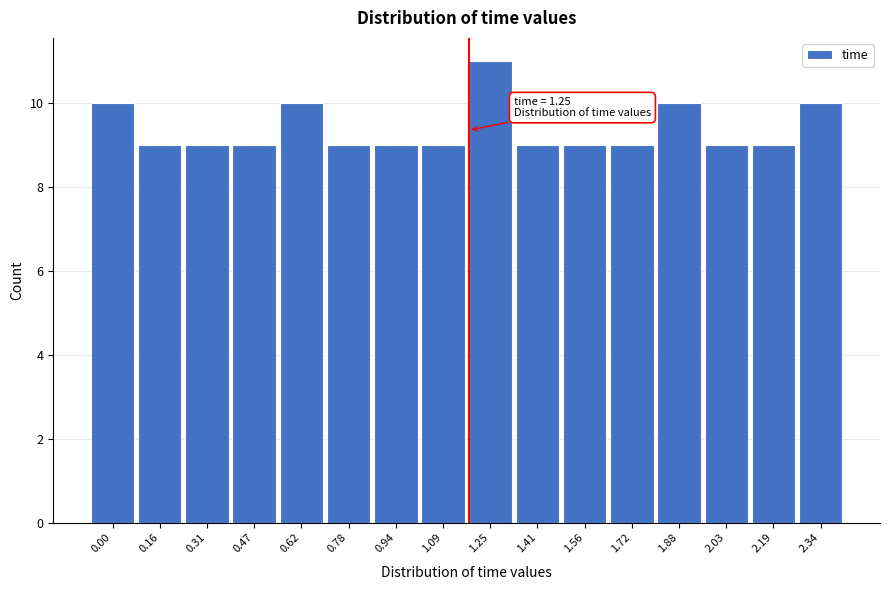

Reading left to right, what are all the values shown in this chart?

0.00=10	0.16=9	0.31=9	0.47=9	0.62=10	0.78=9	0.94=9	1.09=9	1.25=11	1.41=9	1.56=9	1.72=9	1.88=10	2.03=9	2.19=9	2.34=10